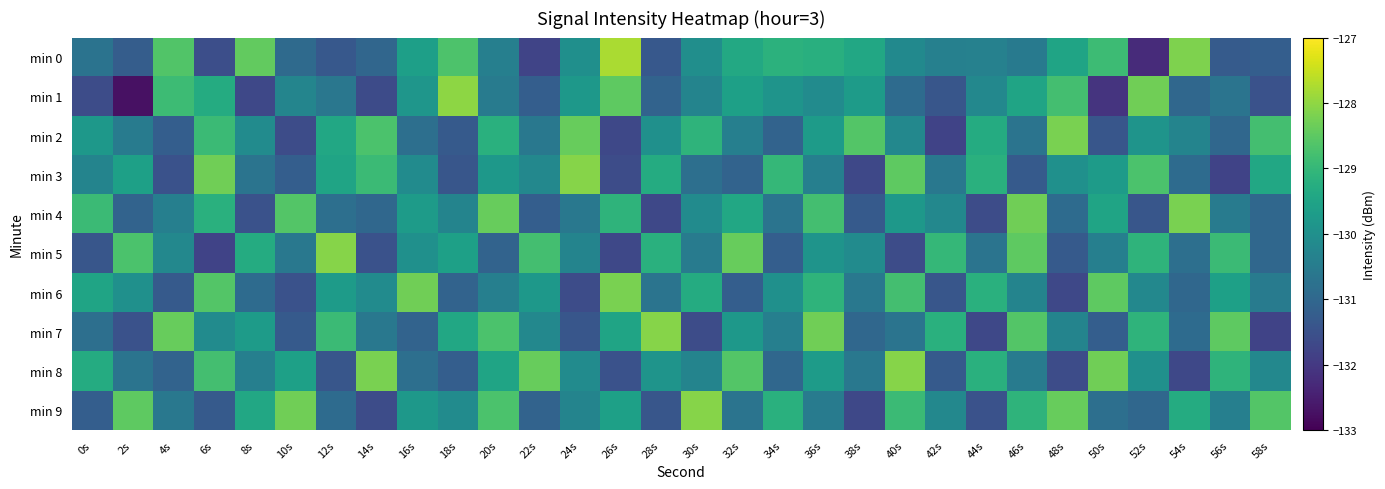

Which series has the largest total across all categories?

min 8